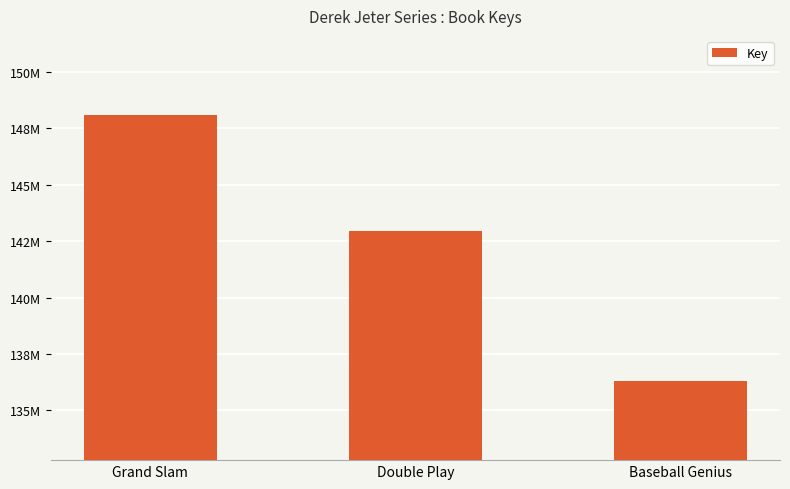

Approximately how many times larger is the value at Grand Slam compared to Baseball Genius?

1.1